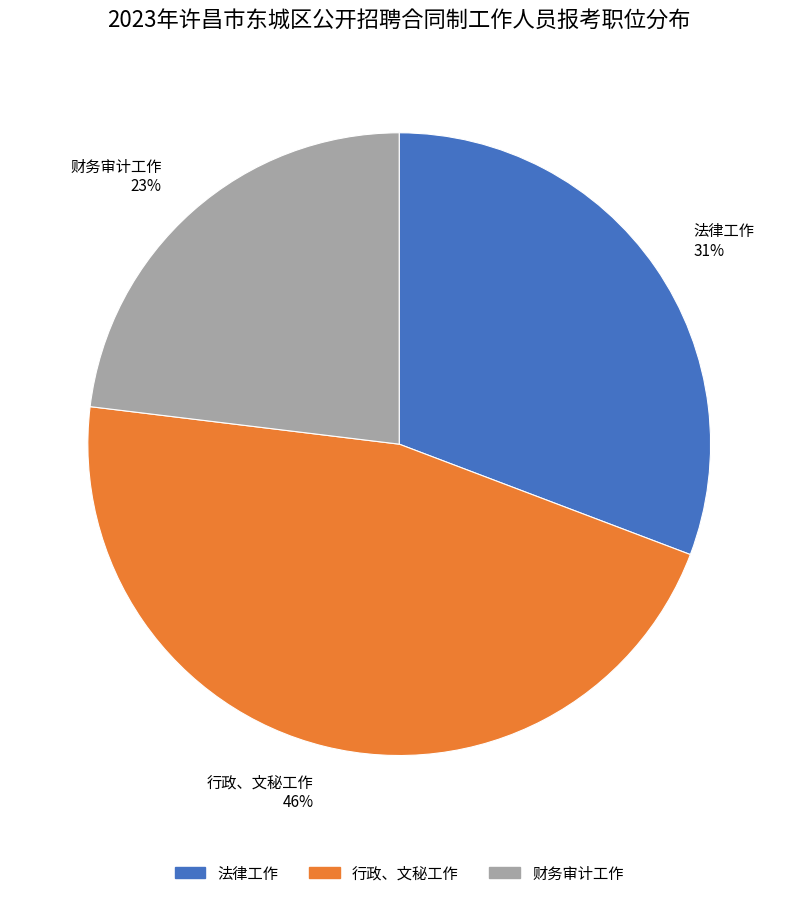

Rank the categories by value from lowest to highest.

财务审计工作, 法律工作, 行政、文秘工作